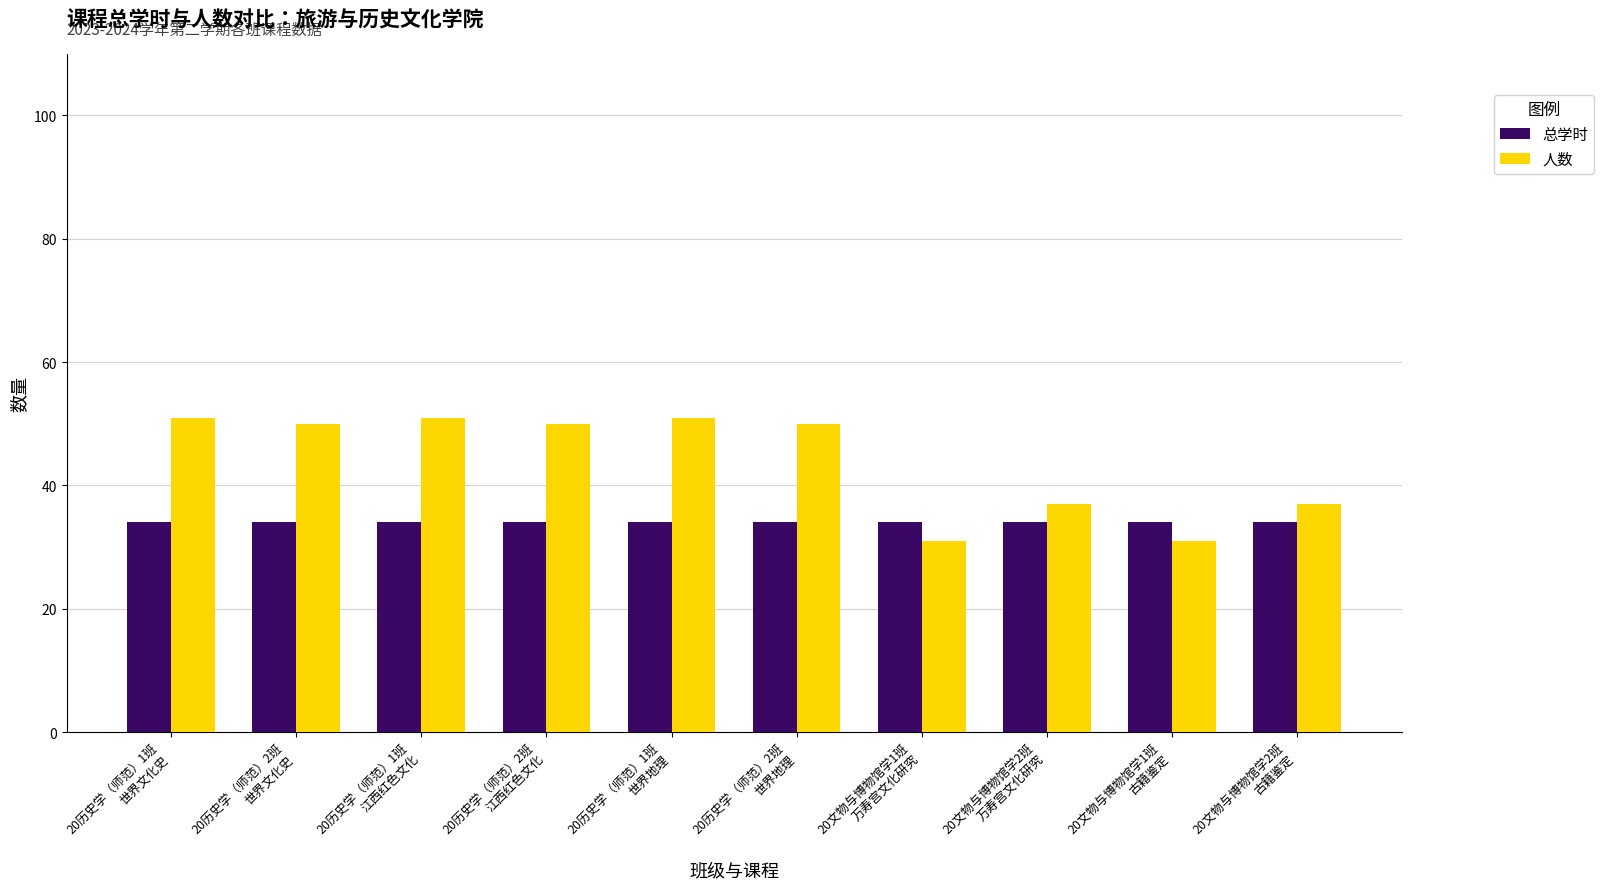

What is the highest value of the 人数 series?

51